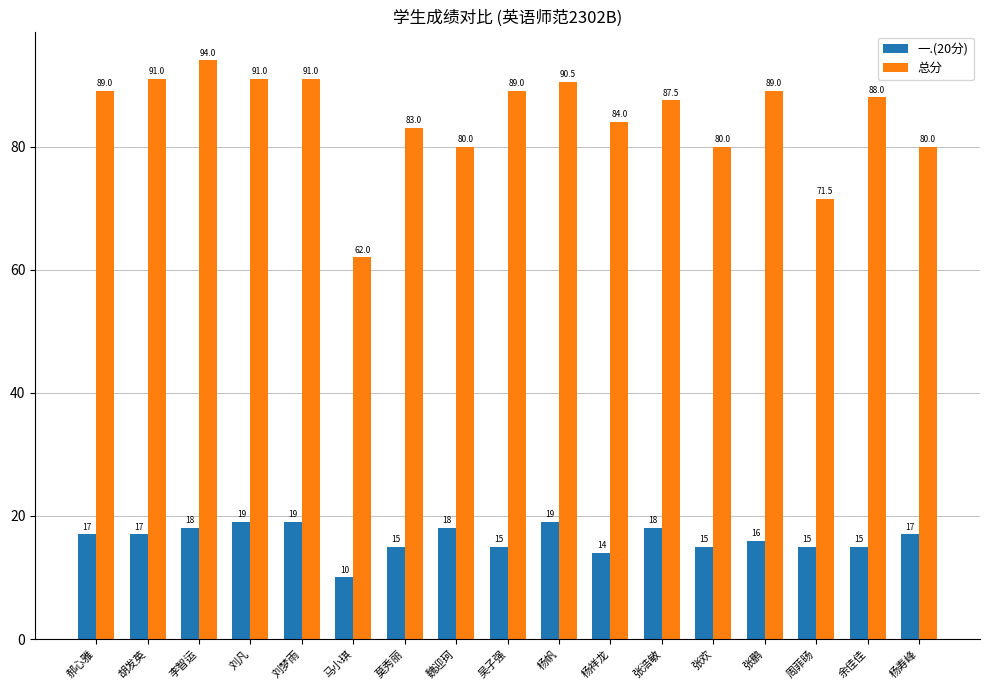

At which category does the chart reach its minimum across all series?

马小琪